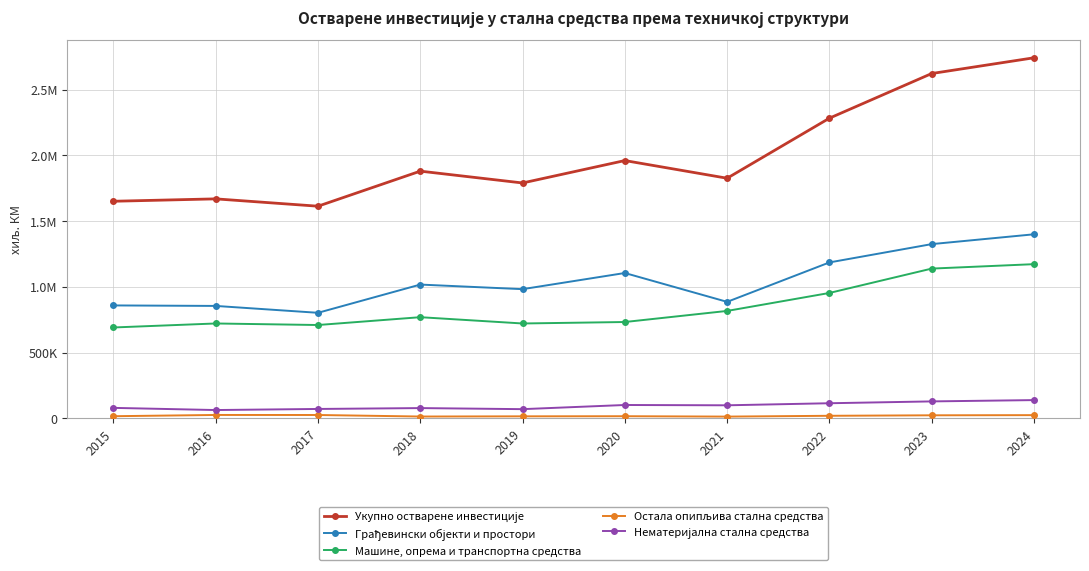

True or false: Остала опипљива стална средства and Машине, опрема и транспортна средства cross at least once.

False